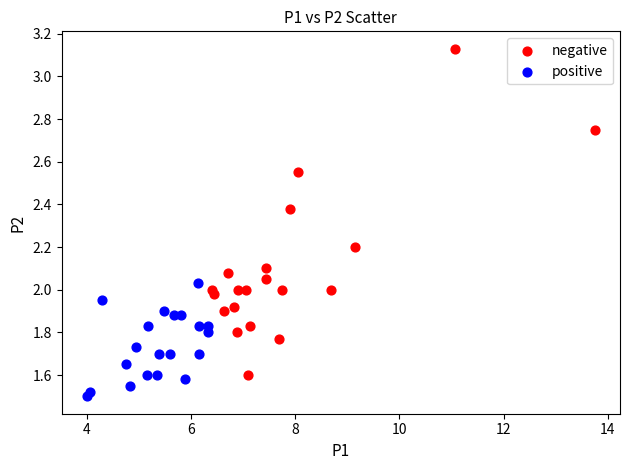

Which series has the widest spread of Y values?

negative